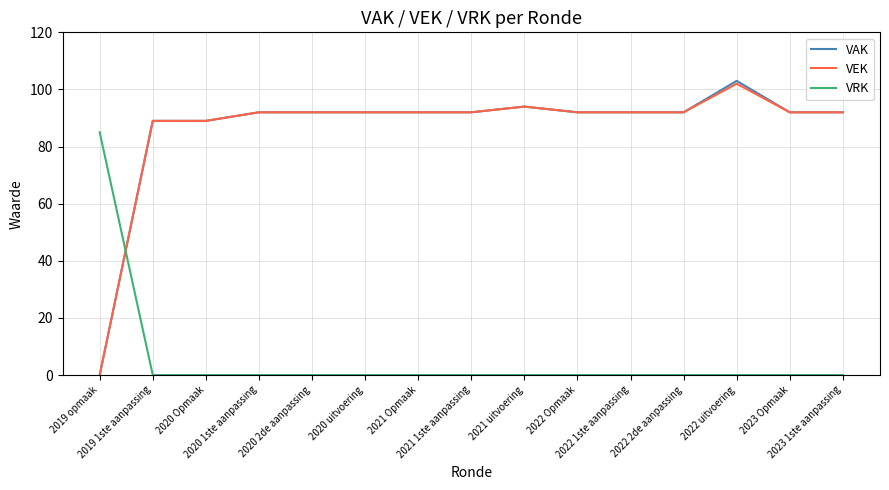

Reading left to right, extract all data points from this chart.

VAK: 0	89	89	92	92	92	92	92	94	92	92	92	103	92	92
VEK: 0	89	89	92	92	92	92	92	94	92	92	92	102	92	92
VRK: 85	0	0	0	0	0	0	0	0	0	0	0	0	0	0